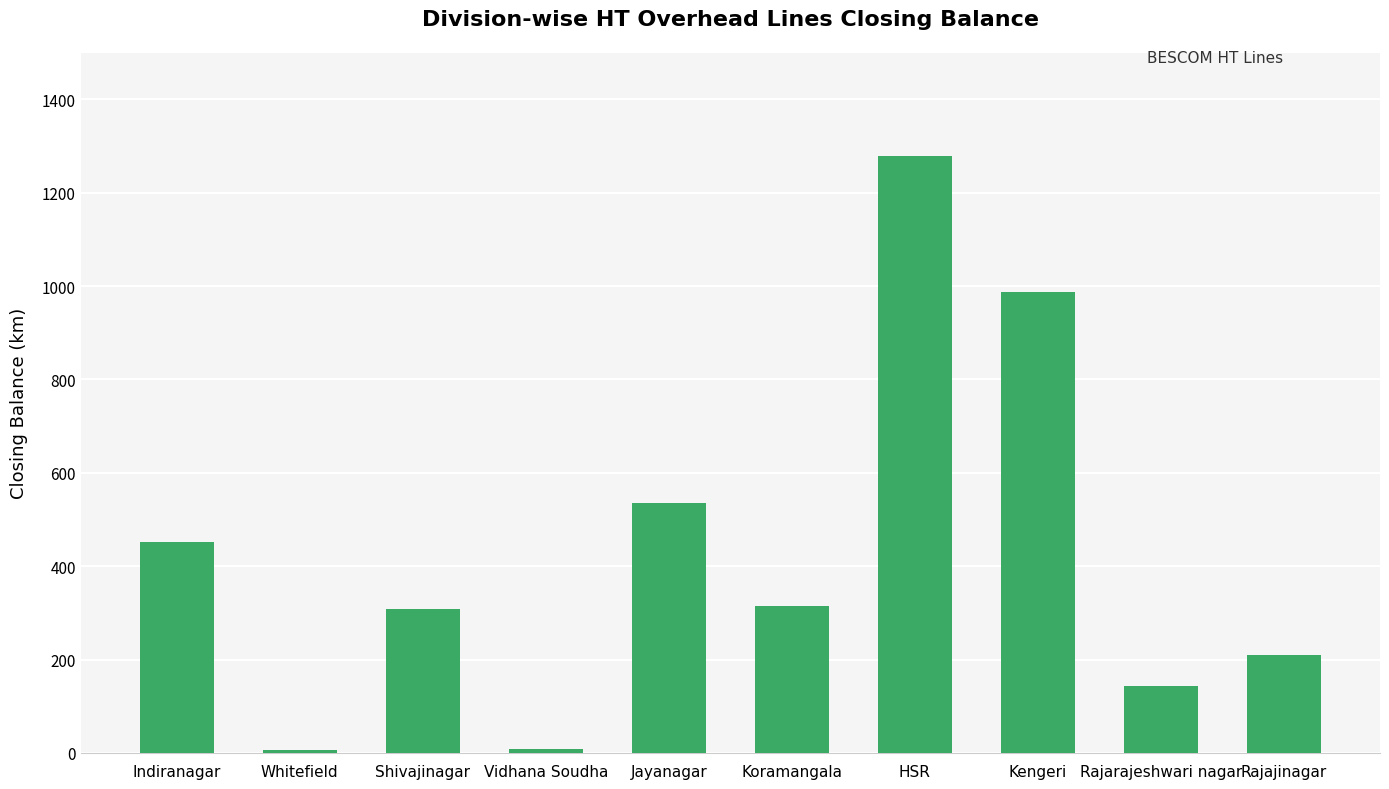

Where does the data first go above 315?

Indiranagar